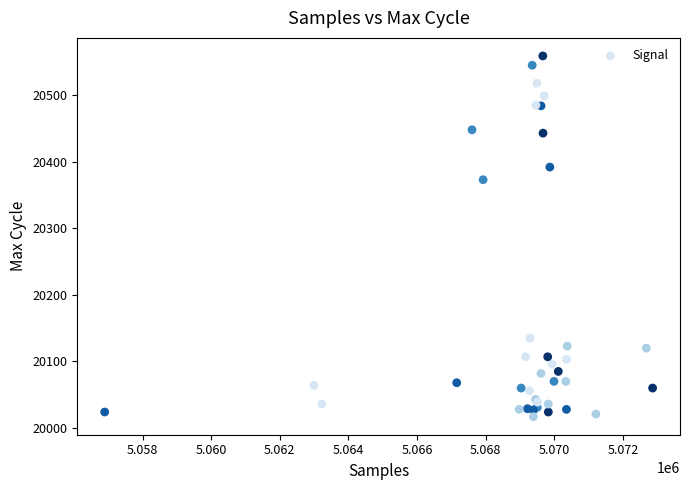

What Y value in the scatter plot is closest to 20288?

20373